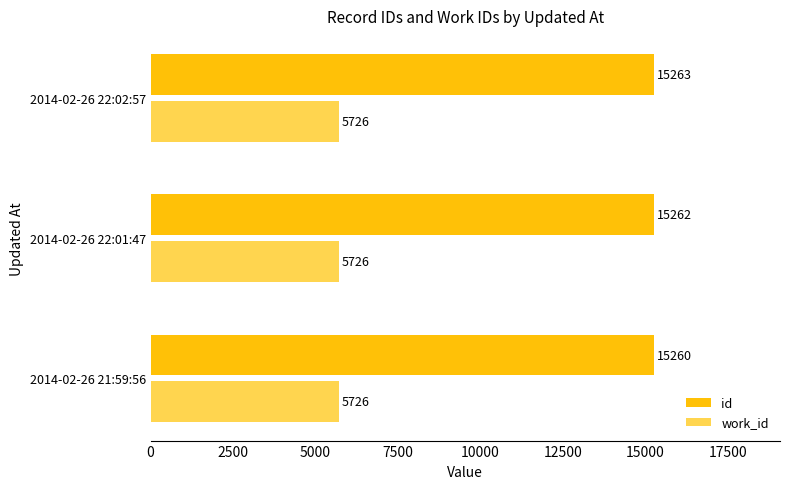

What is the sum of all work_id values?

17178